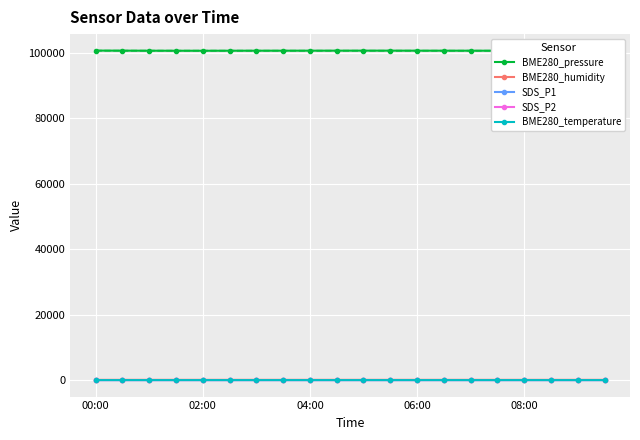

True or false: BME280_pressure and SDS_P2 cross at least once.

False